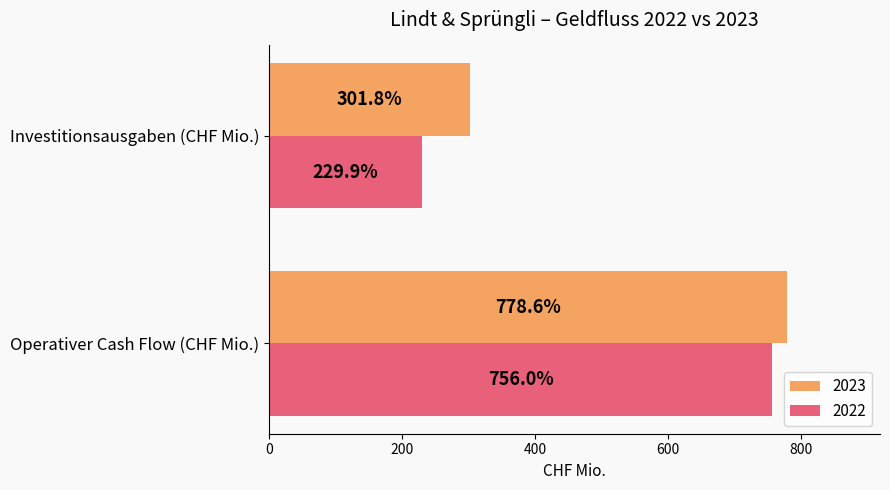

Rank the categories by 2022 value from highest to lowest.

Operativer Cash Flow (CHF Mio.), Investitionsausgaben (CHF Mio.)